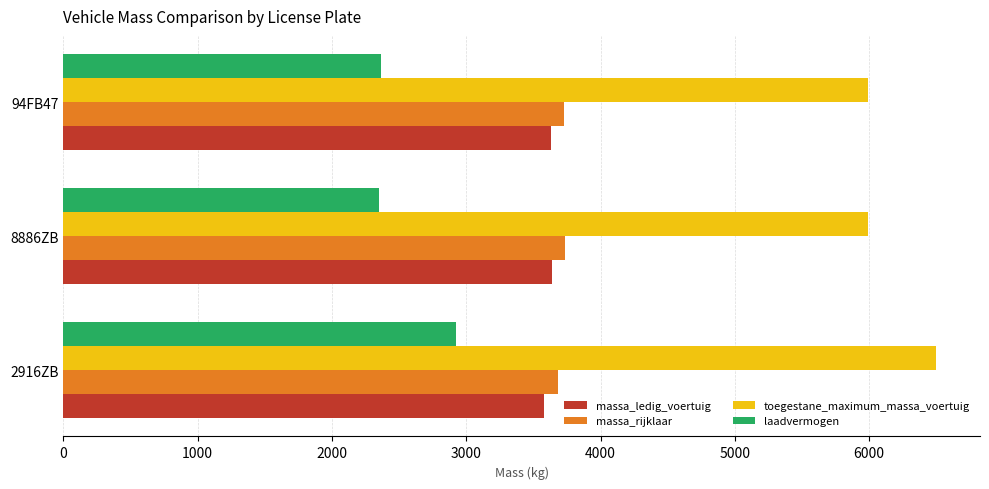

Count the number of categories in the chart.

3